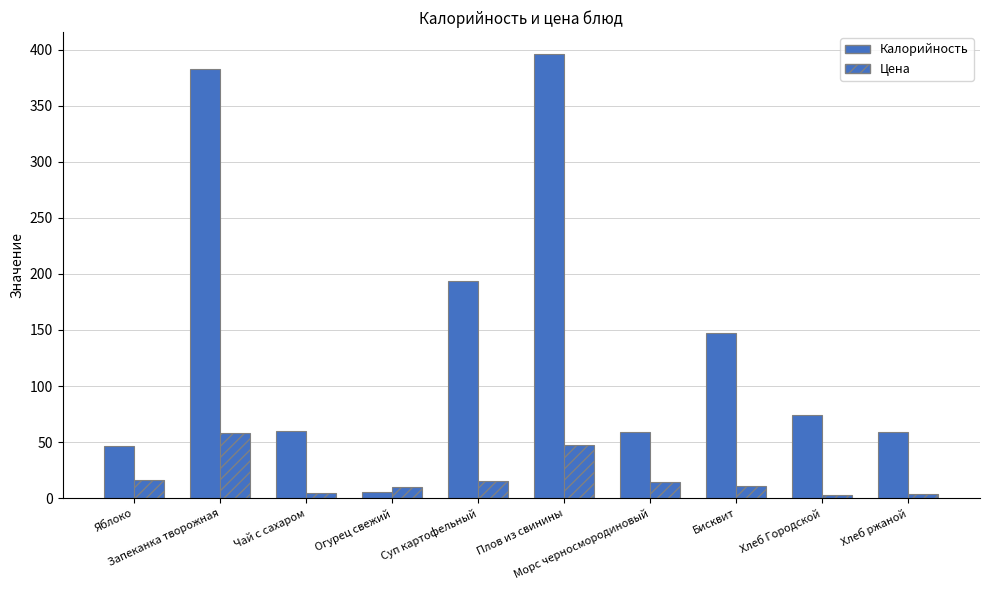

Are the bars horizontal?

No